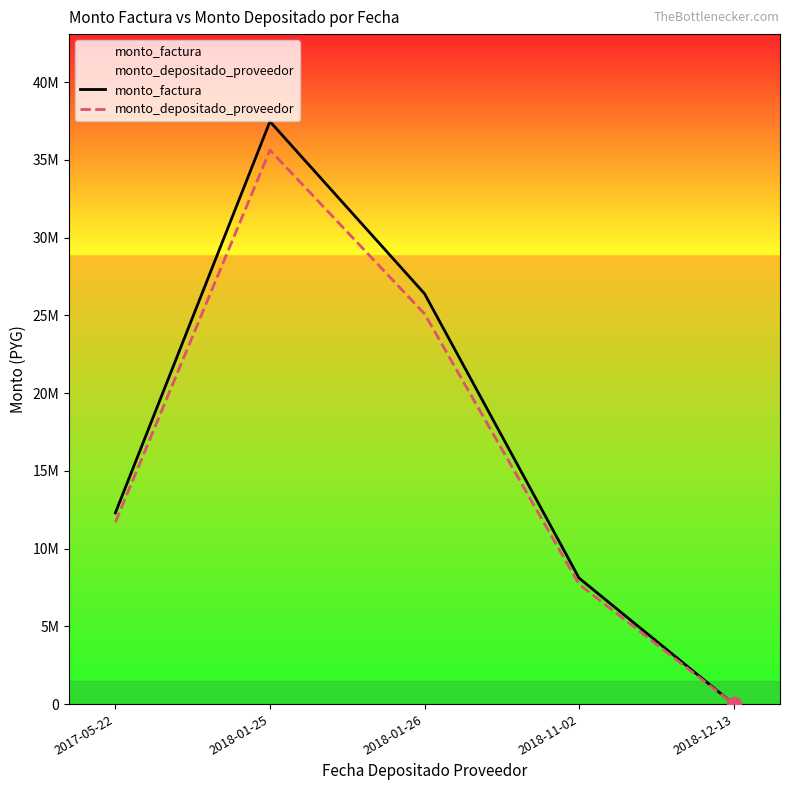

Where does the monto_factura series first go above 12300000?

2018-01-25